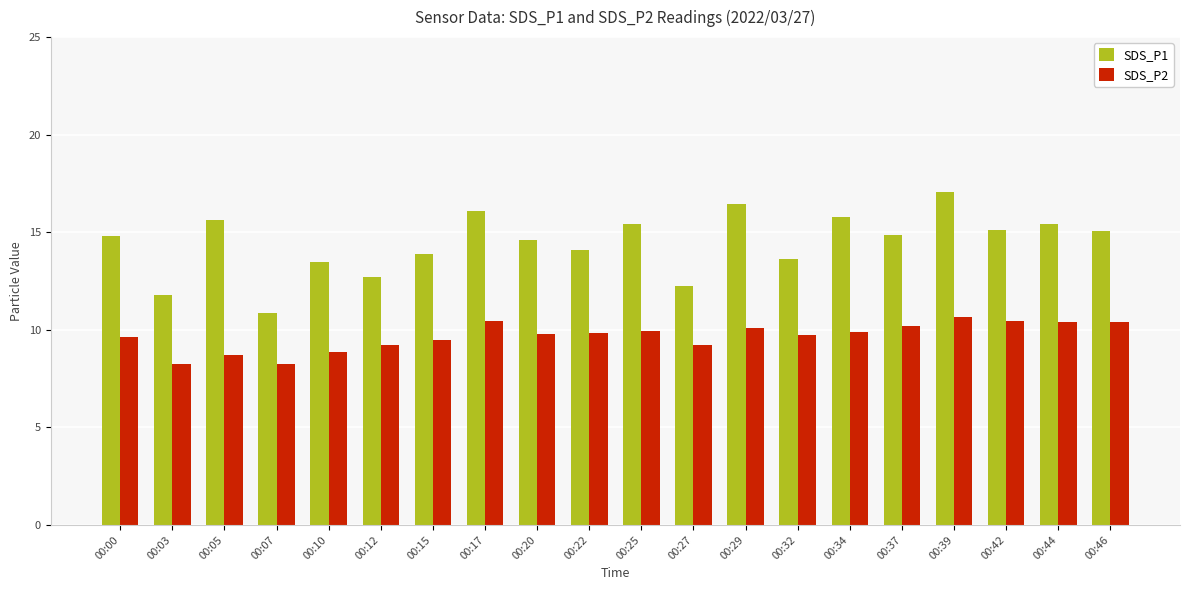

Count the number of data series in this chart.

2